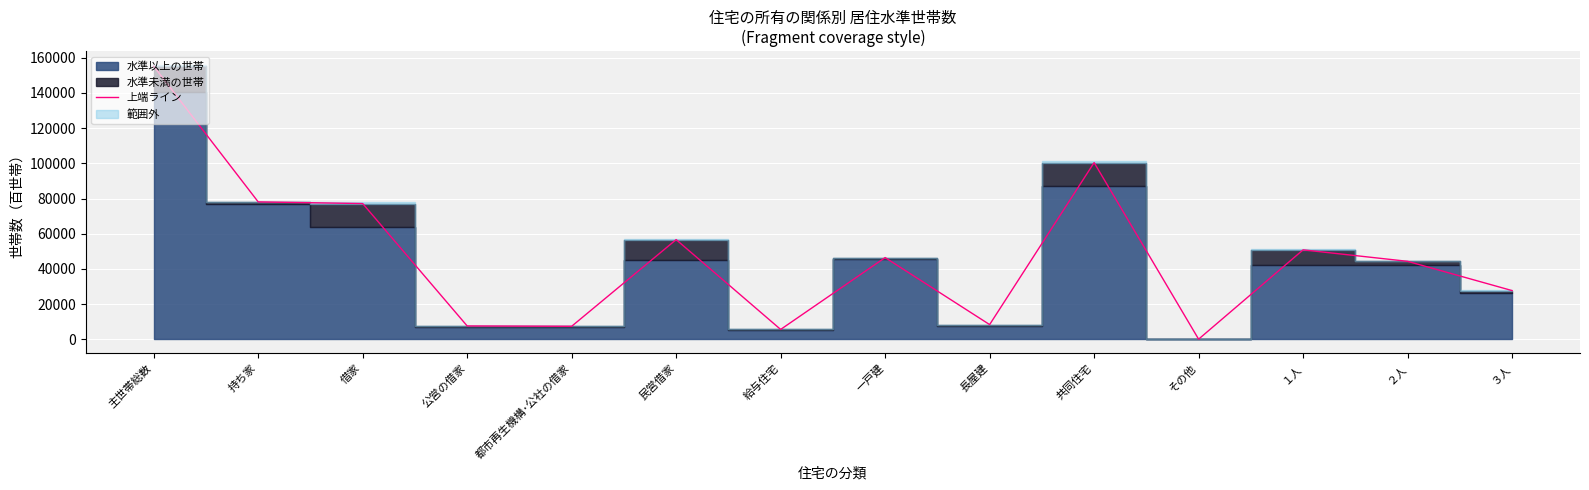

How many data points are less than 46430?

7